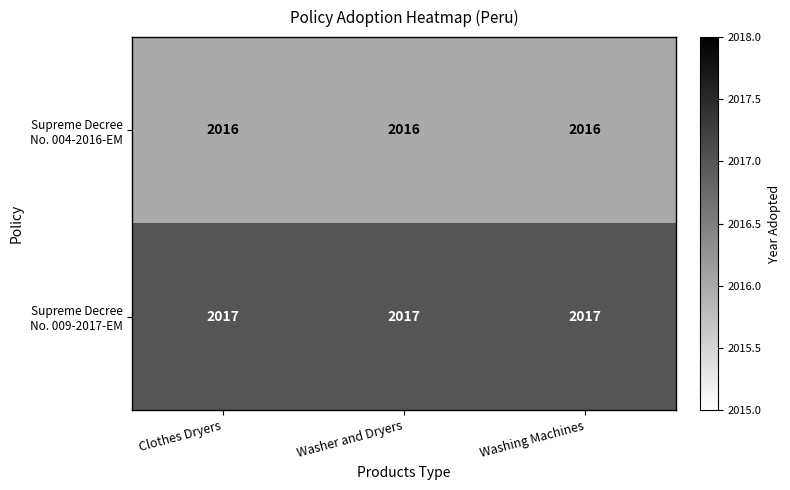

At how many categories does at least one series exceed 2016?

3